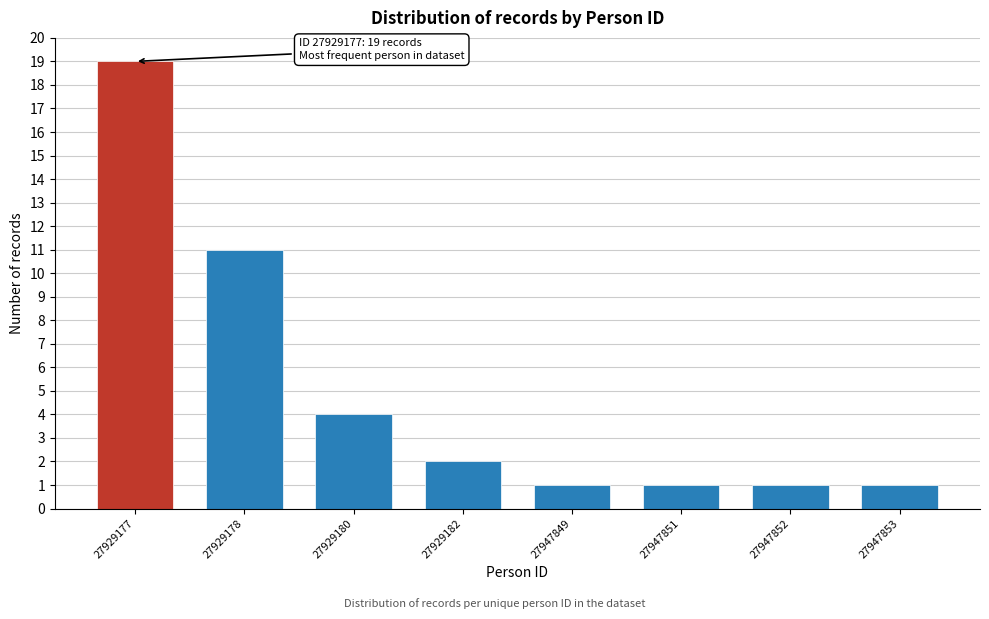

Reading right to left, transcribe all the data shown in this chart.

1	1	1	1	2	4	11	19